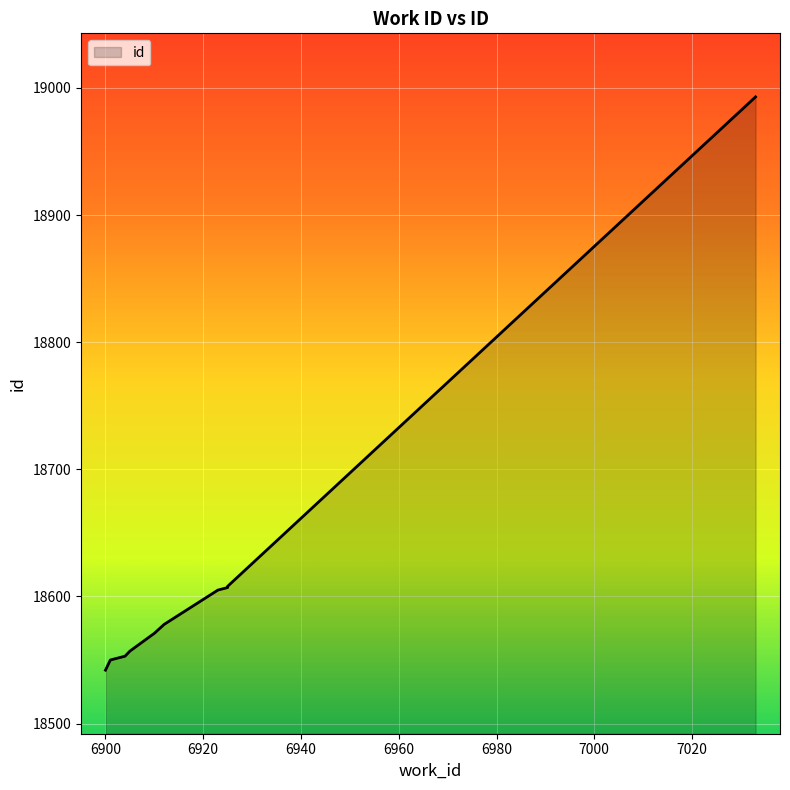

True or false: the data has more than 0 interior local peaks.

False